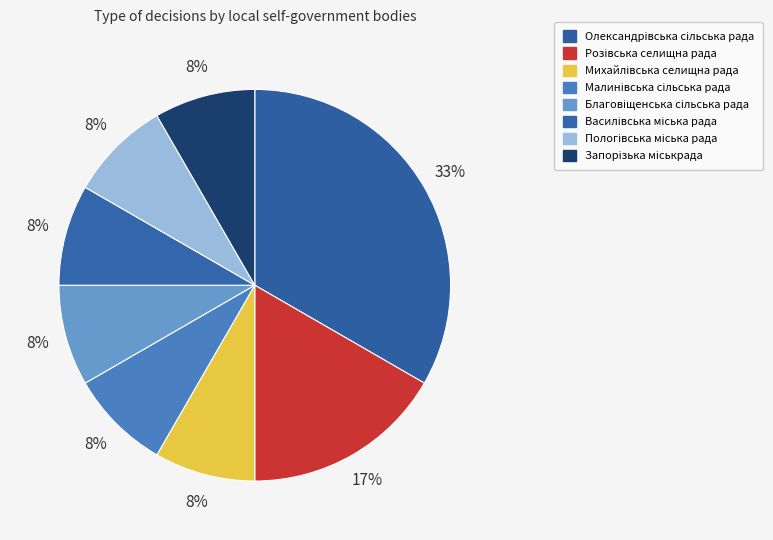

How many segments does this pie chart have?

8